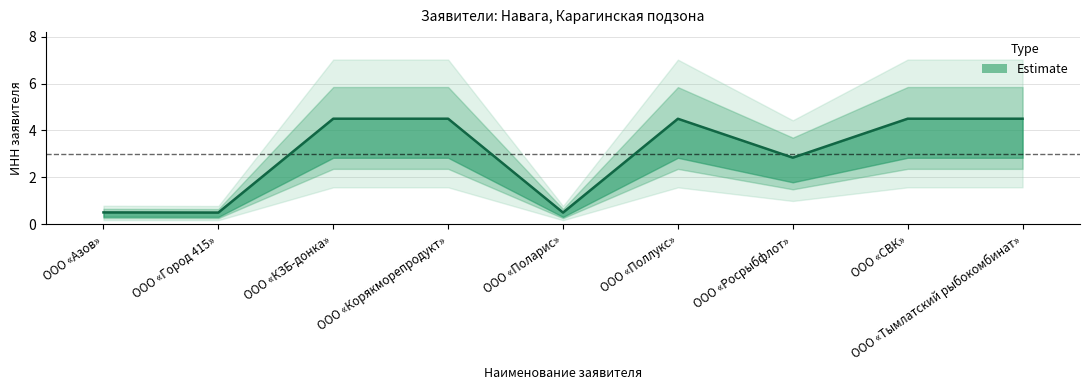

Which has a higher value, ООО «Корякморепродукт» or ООО «Поларис»?

ООО «Корякморепродукт»